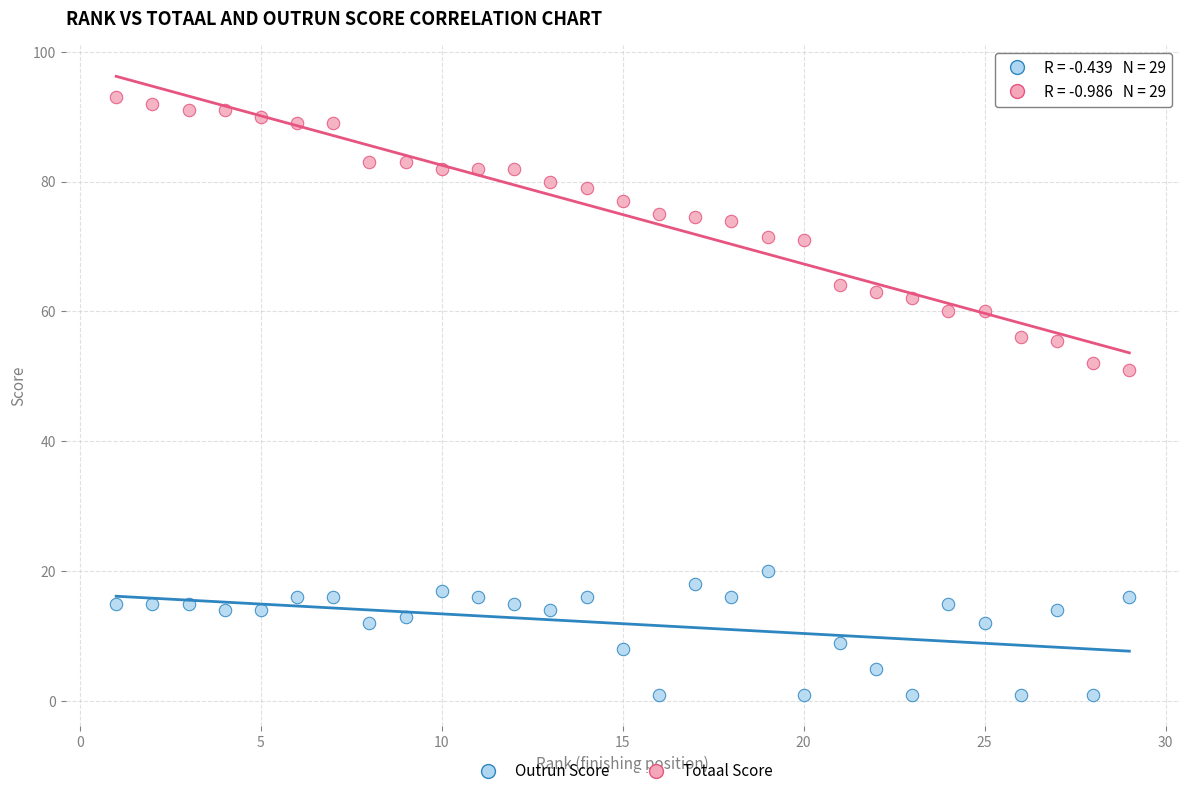

What are all the series names shown in the legend?

Outrun Score, Totaal Score